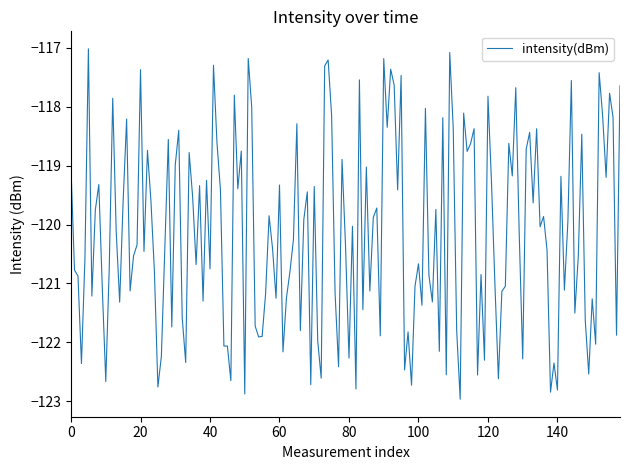

What is the greatest value displayed?

-117.0